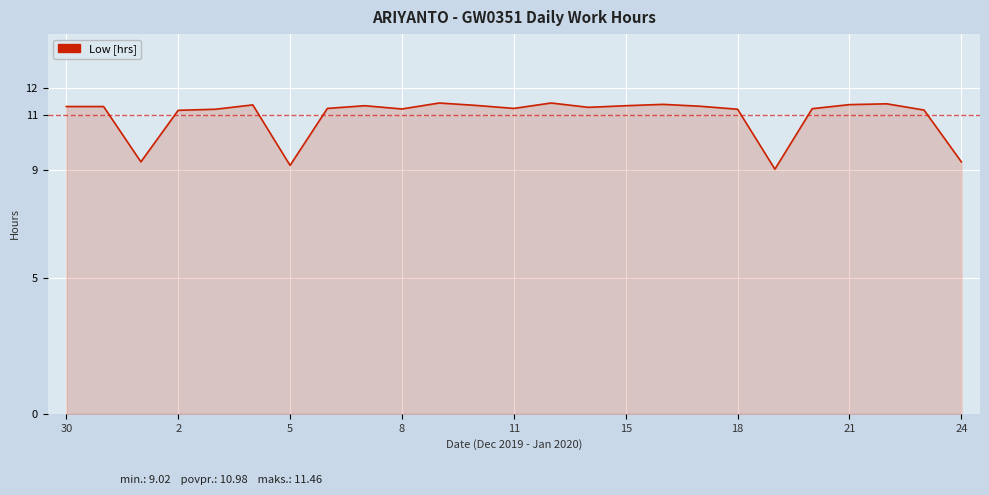

What is the minimum value shown in the chart?

9.0